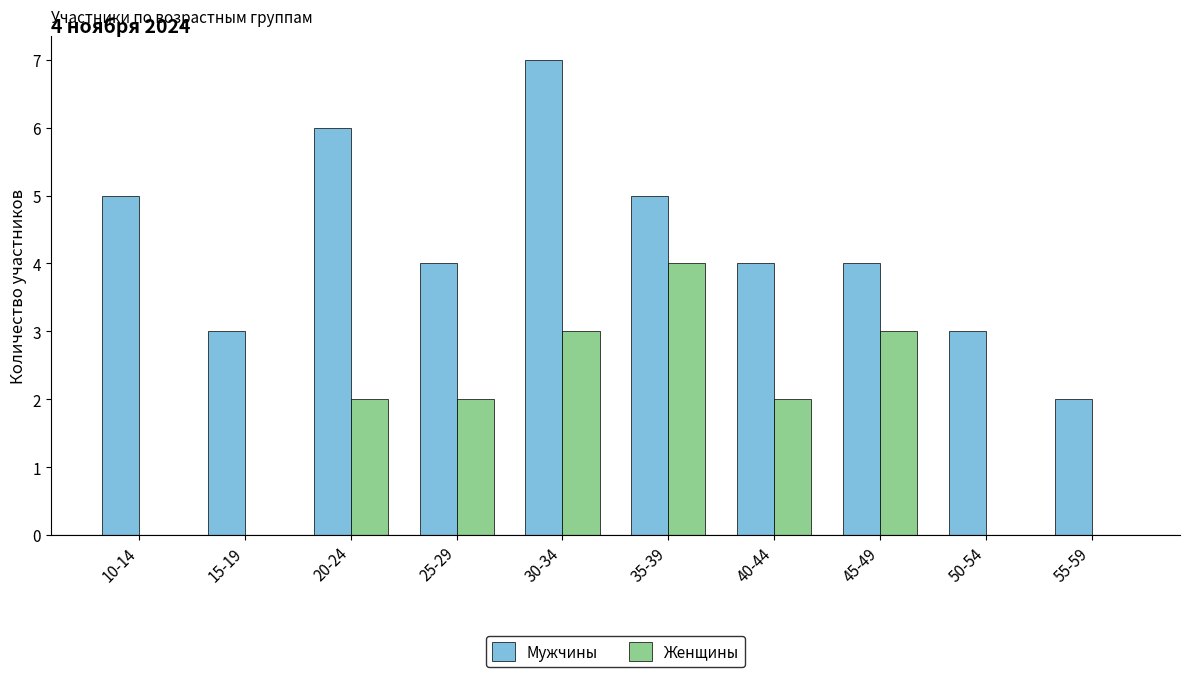

What is the sum of the Мужчины values at 30-34 and 45-49?

11